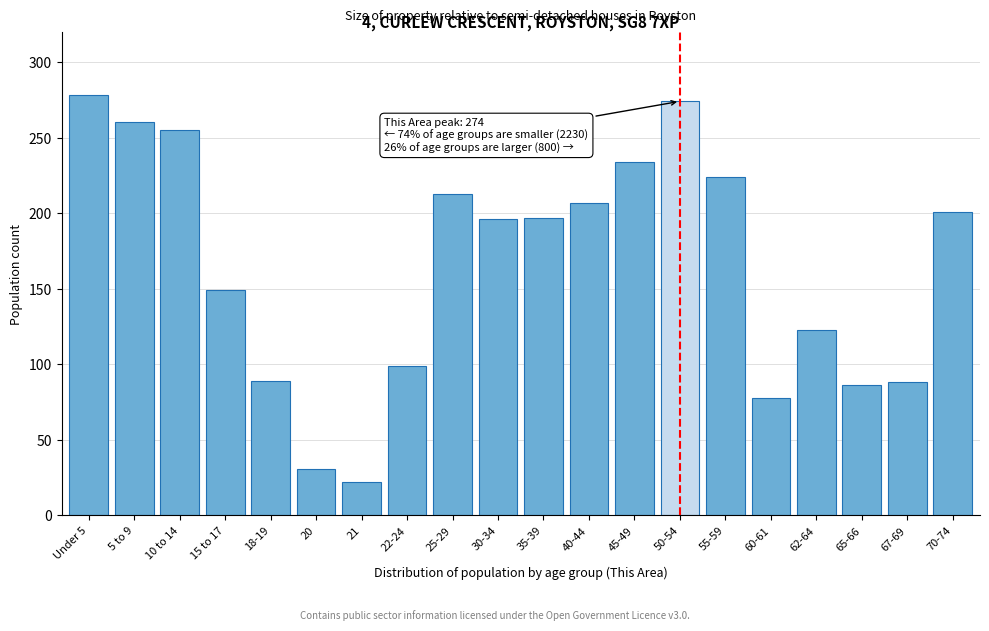

Which category has the lowest value across all series?

21